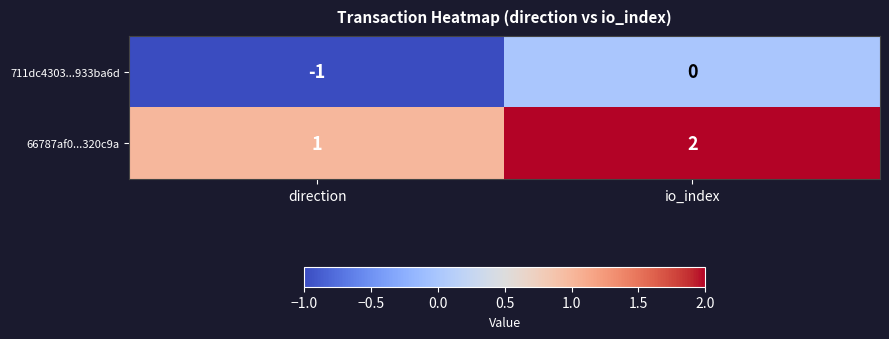

Reading right to left, transcribe all the data shown in this chart.

711dc4303...933ba6d: 0	-1
66787af0...320c9a: 2	1